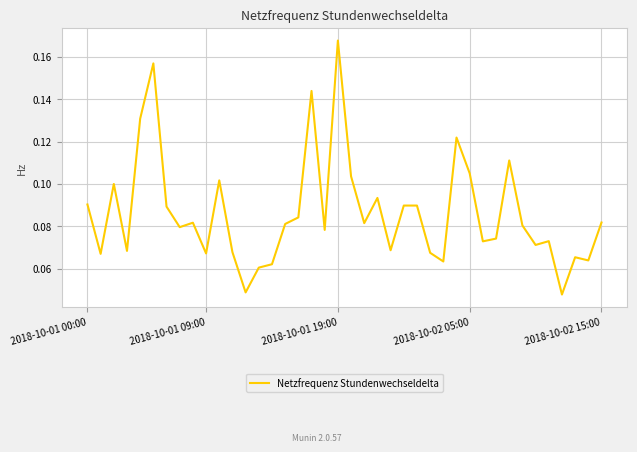

Which label corresponds to the largest value in the chart?

2018-10-01 19:00